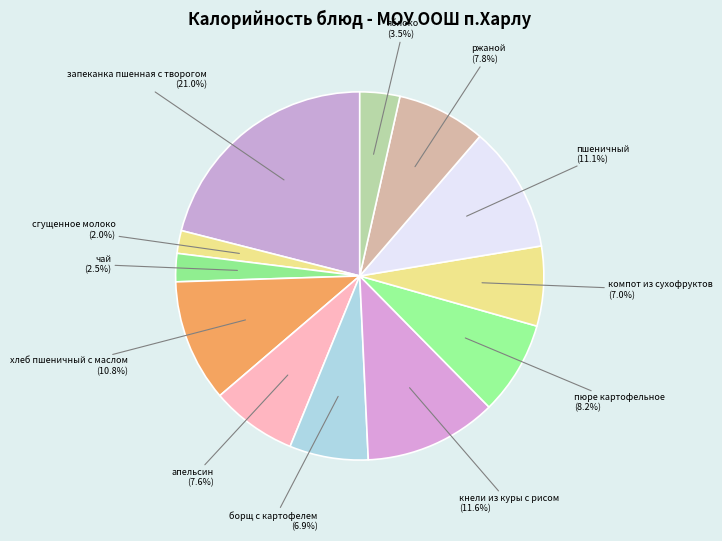

How many segments does this pie chart have?

12